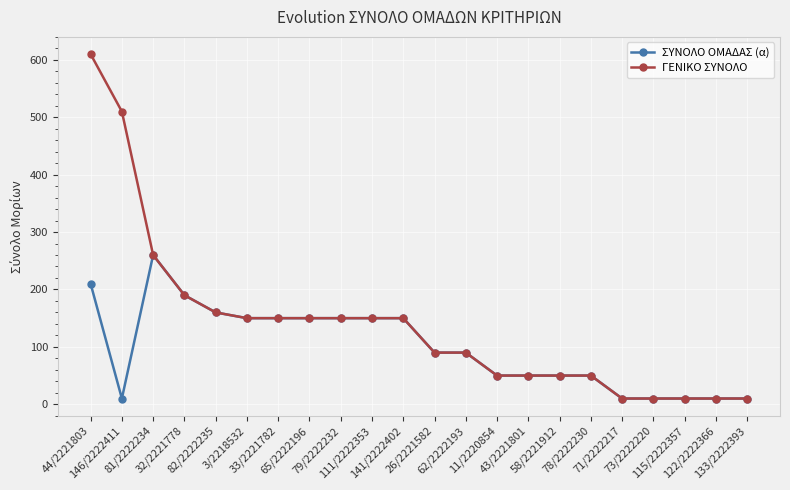

What is the difference between the second highest and second lowest values in the ΣΥΝΟΛΟ ΟΜΑΔΑΣ (α) series?

200